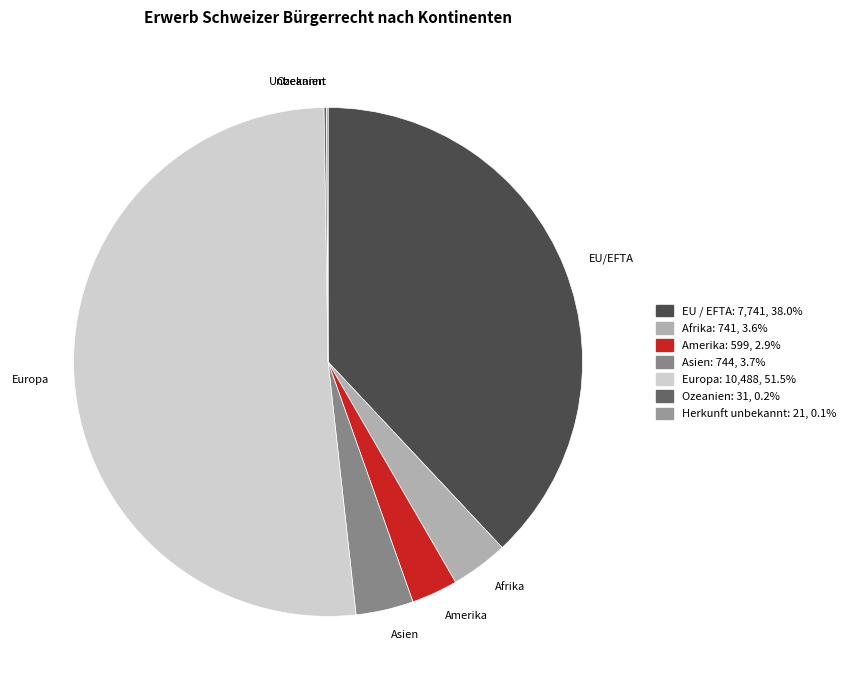

What percentage is NOT represented by EU / EFTA?

62.0%